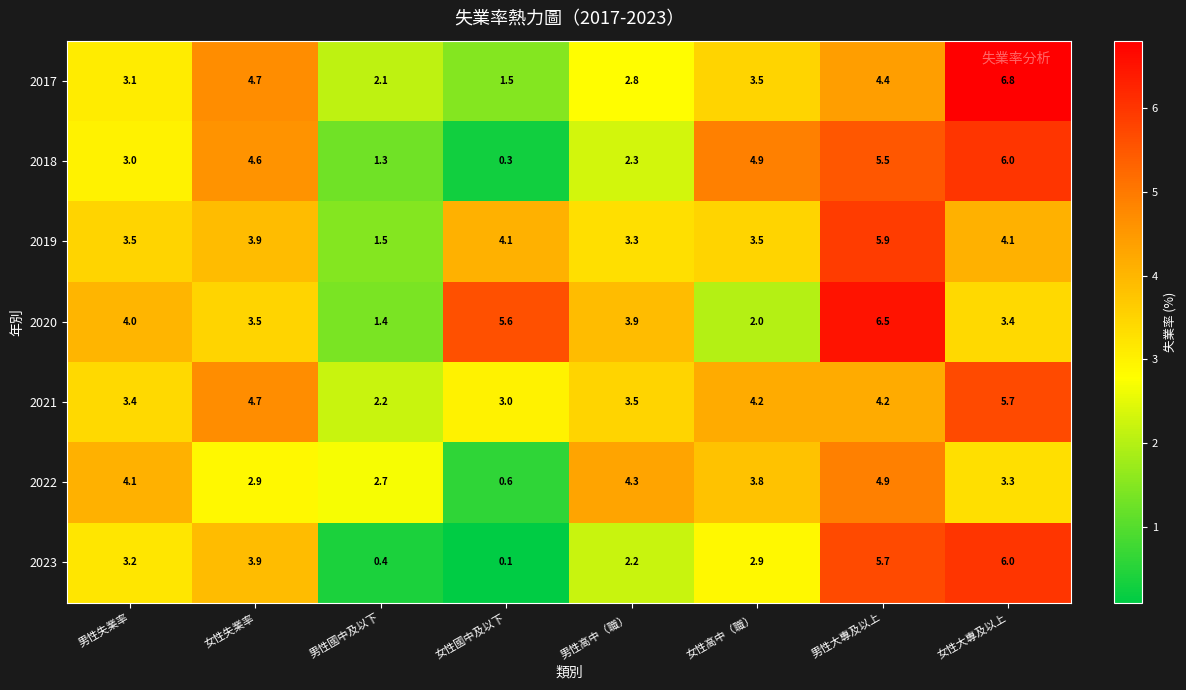

Between 女性高中（職） and 女性大專及以上, which series saw the biggest shift?

2017